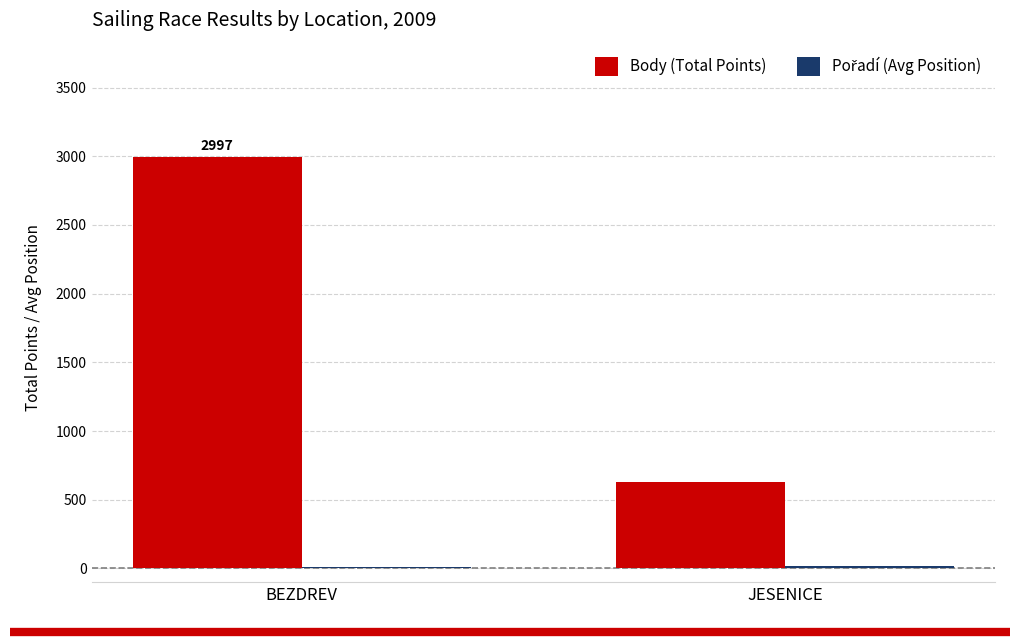

How many categories are shown in the chart?

2